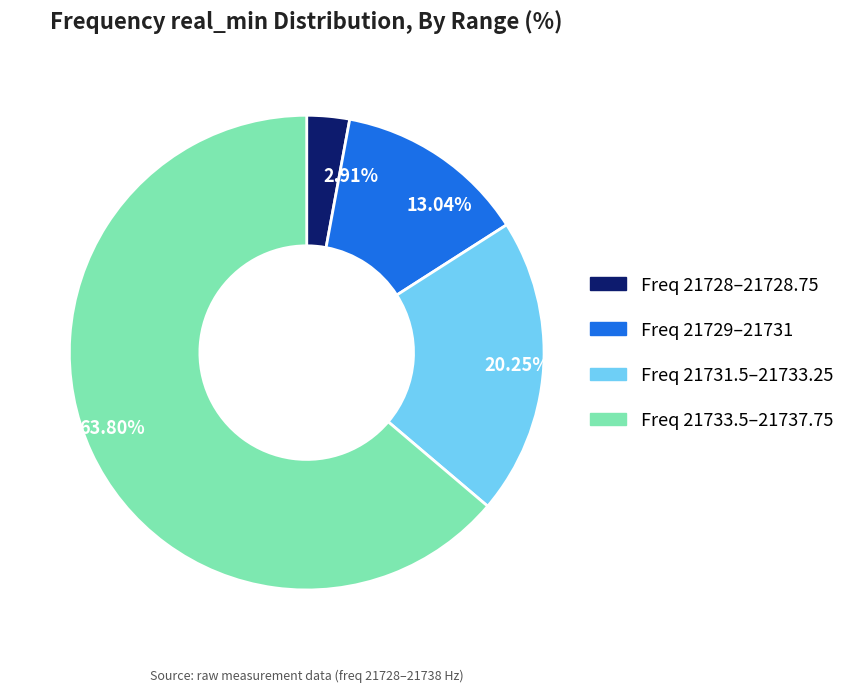

Approximately how many times larger is the value at 13.04% compared to 20.25%?

0.6